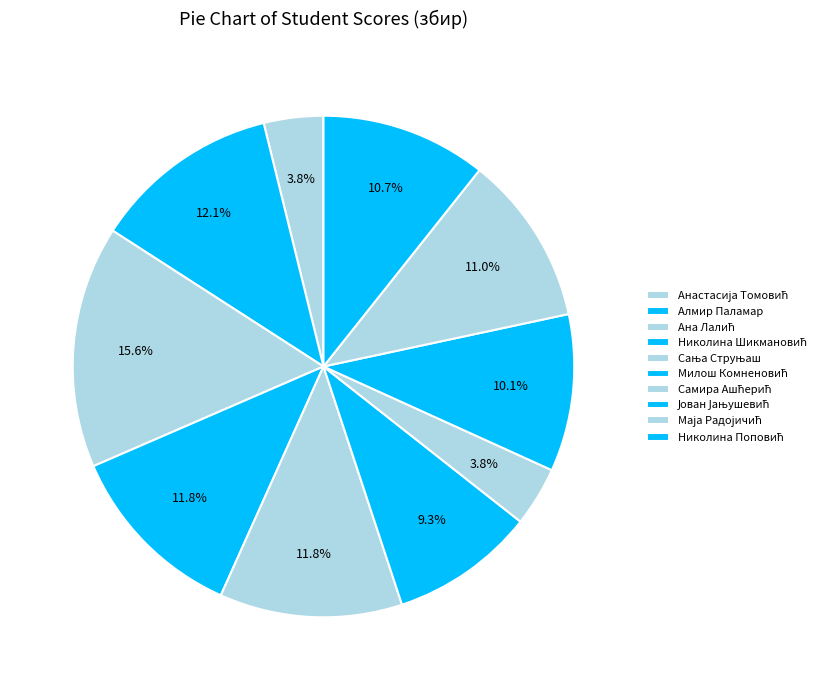

What percentage do Самира Ашћерић and Маја Радојичић together represent?

14.8%